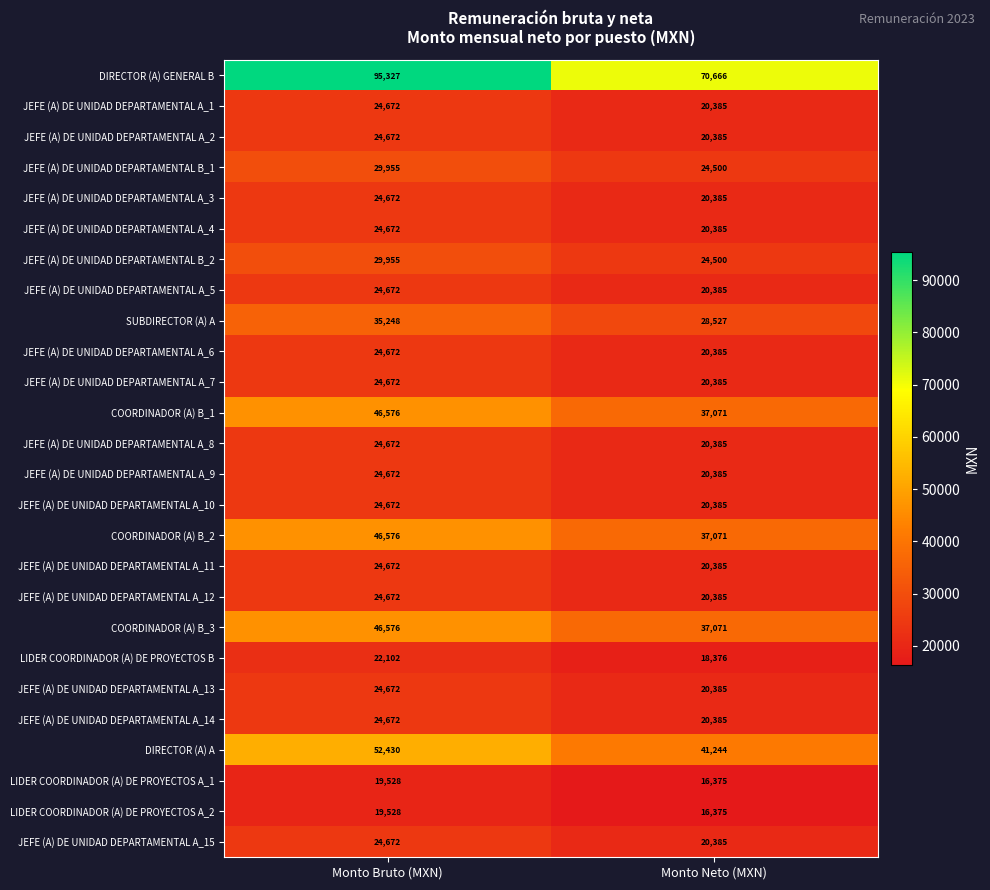

True or false: LIDER COORDINADOR (A) DE PROYECTOS B has a value of 18376 at Monto Neto (MXN).

True